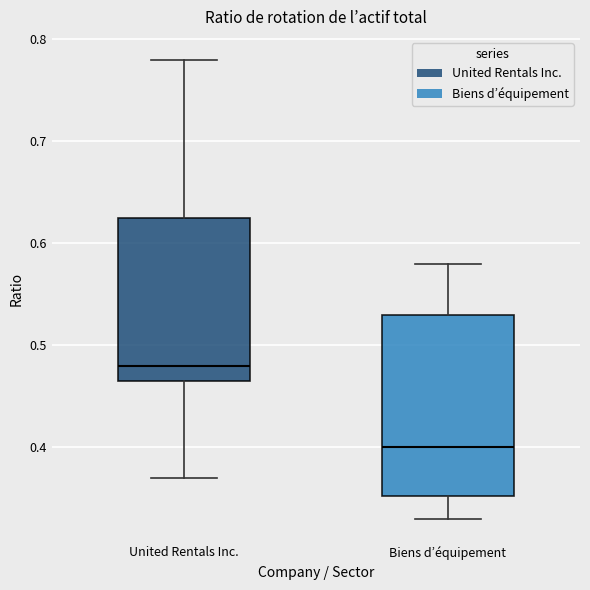

Reading left to right, read every box against the y-axis: the position of its median line, the range the box covers, and the ends of its whiskers. The values are not printed on the chart, so give them approximately, as read against the axis.

United Rentals Inc.: median 0.48, box 0.47 to 0.63, whiskers 0.37 to 0.78
Biens d’équipement: median 0.40, box 0.35 to 0.53, whiskers 0.33 to 0.58